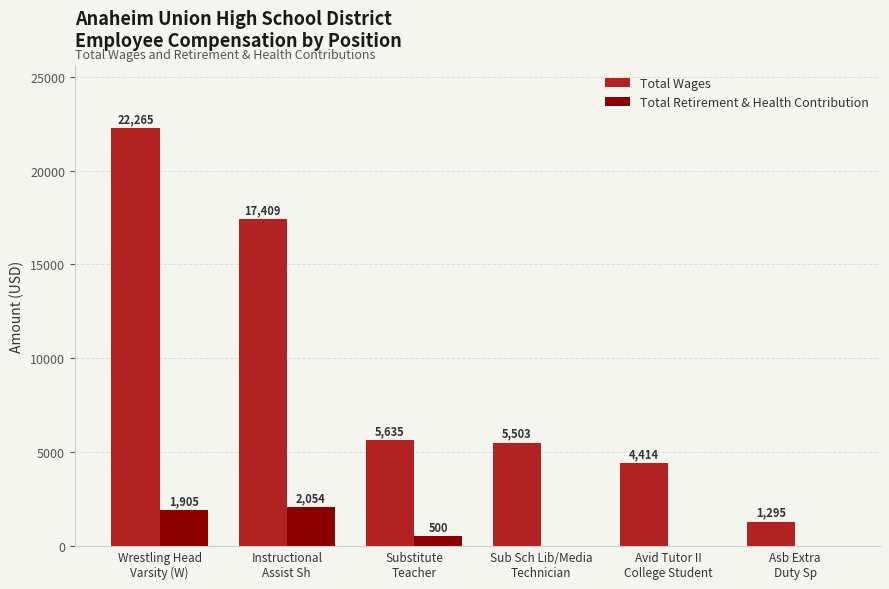

Which series has the largest total across all categories?

Total Wages